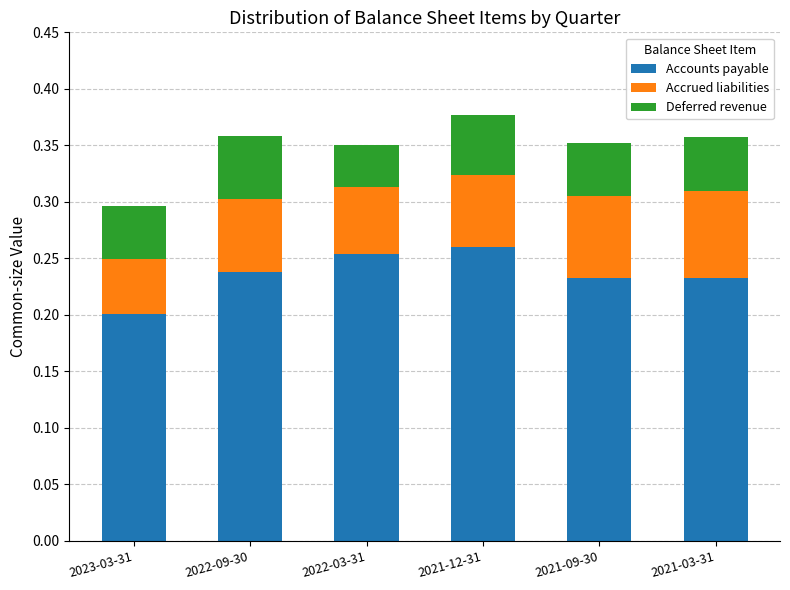

What is the total value across all series at 2022-03-31?

0.4